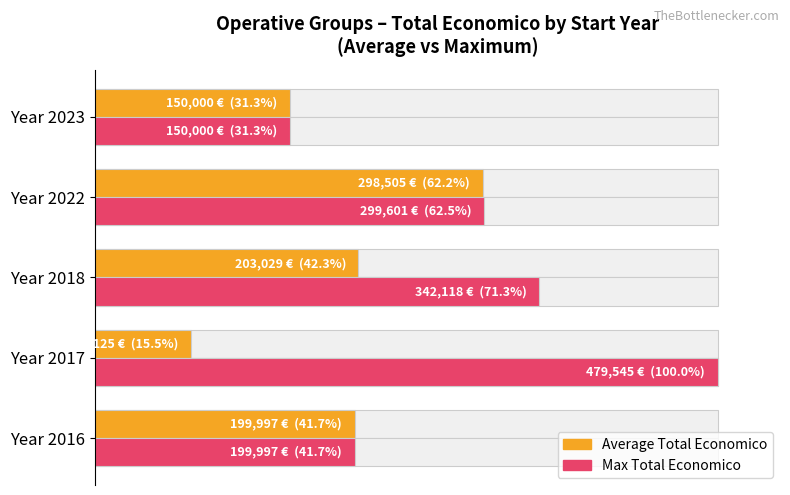

Which series has the widest spread of values?

Max Total Economico